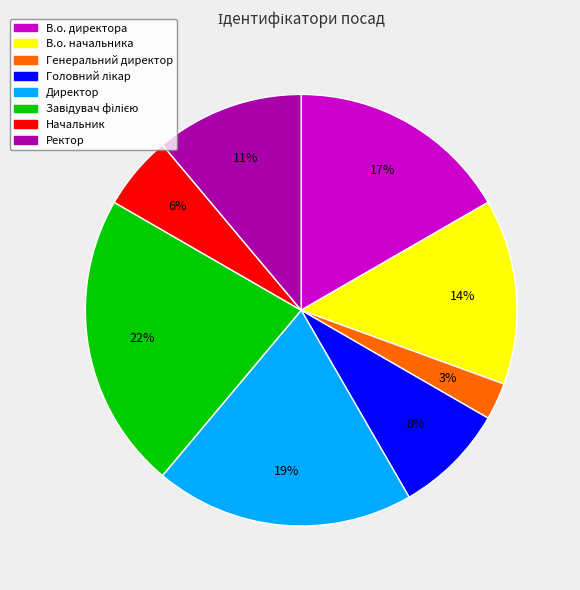

What is the ratio of the value at Начальник to the value at В.о. начальника?

0.4